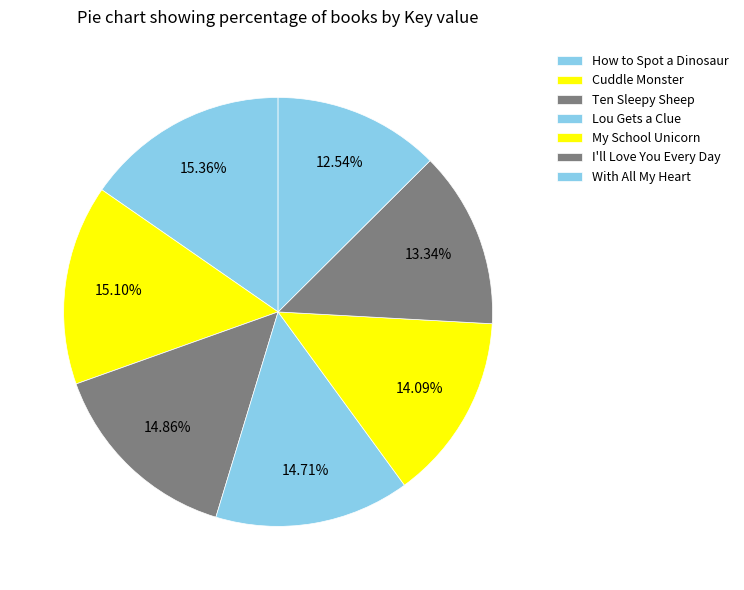

How many slices are in this pie chart?

7